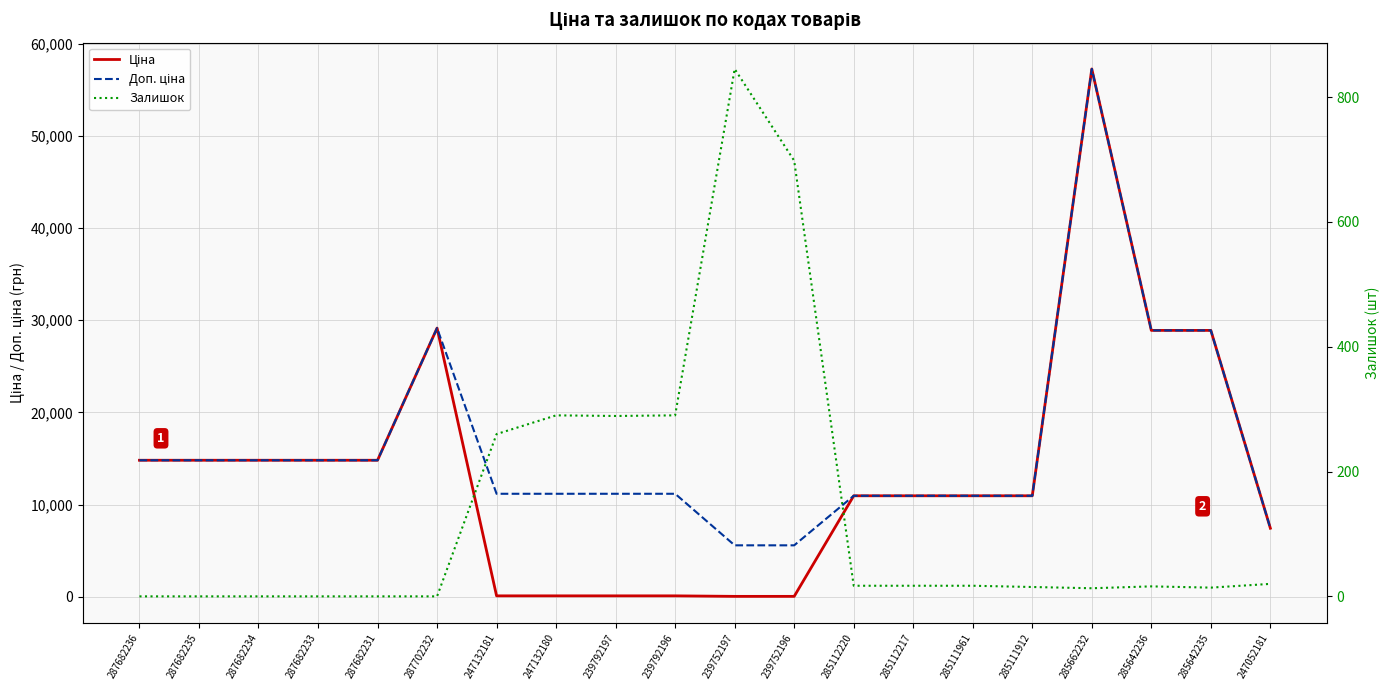

Reading left to right, extract all data points from this chart.

Ціна: 14817.6	14817.6	14817.6	14817.6	14817.6	29152.3	111.8	111.8	111.8	111.8	55.9	55.9	10964.4	10964.4	10964.4	10964.4	57258.0	28901.7	28901.7	7444.6
Доп. ціна: 14817.6	14817.6	14817.6	14817.6	14817.6	29152.3	11182.0	11182.0	11182.0	11182.0	5591.0	5591.0	10964.4	10964.4	10964.4	10964.4	57258.0	28901.7	28901.7	7444.6
Залишок: 0.0	0.0	0.0	0.0	0.0	0.0	260.0	290.0	289.0	290.0	845.0	698.0	17.0	17.0	17.0	15.0	13.0	16.0	14.0	20.0